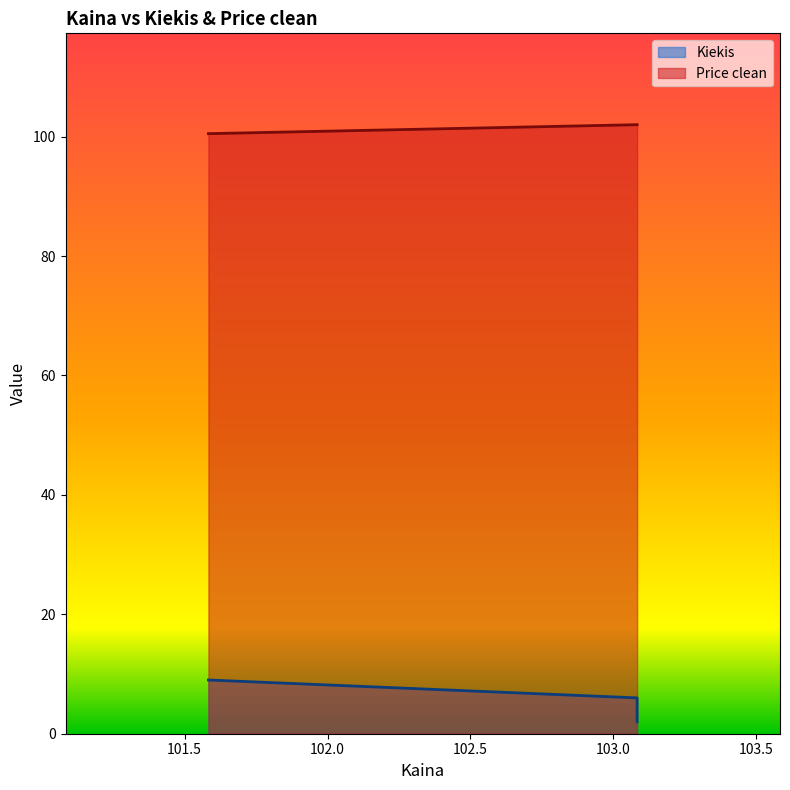

Reading left to right, what are all the values shown in this chart?

Kiekis: 9.0	6.0	2.0
Price clean: 100.5	102.0	102.0